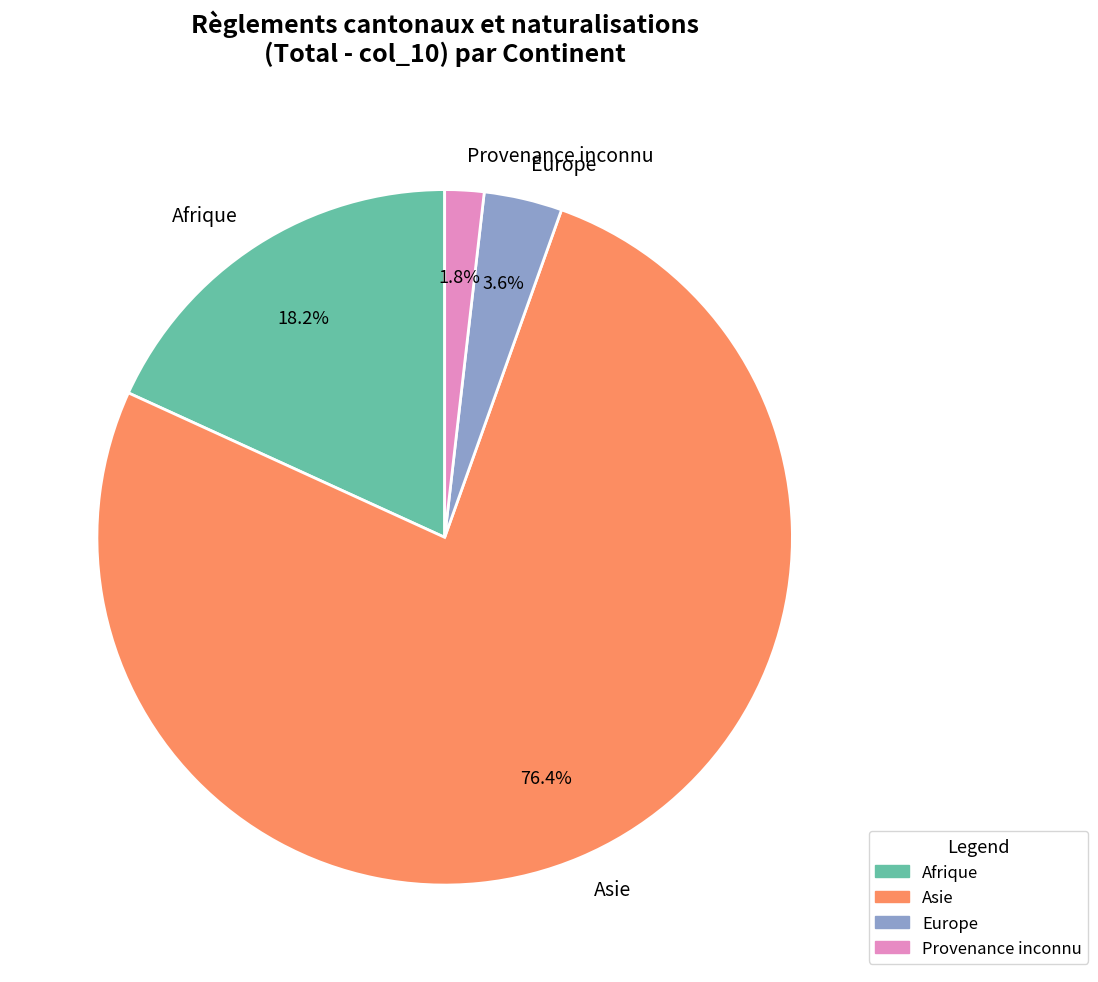

What percentage is the Afrique slice, to the nearest percent?

18%